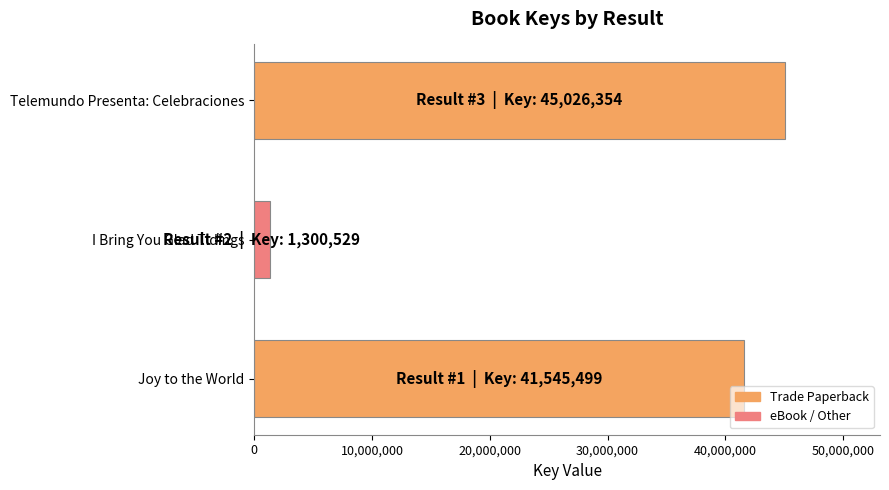

Rank the categories by value from lowest to highest.

I Bring You Glad Tidings, Joy to the World, Telemundo Presenta: Celebraciones